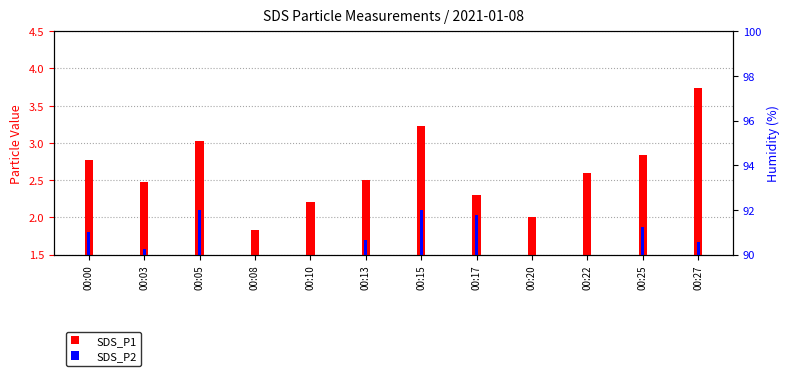

What is the difference between the SDS_P1 values at 00:17 and 00:00?

0.5